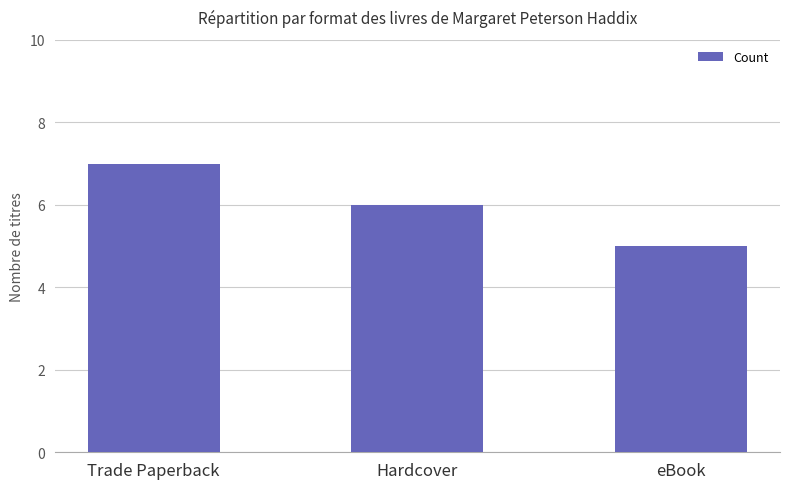

What is the change in value from Trade Paperback to Hardcover?

-1